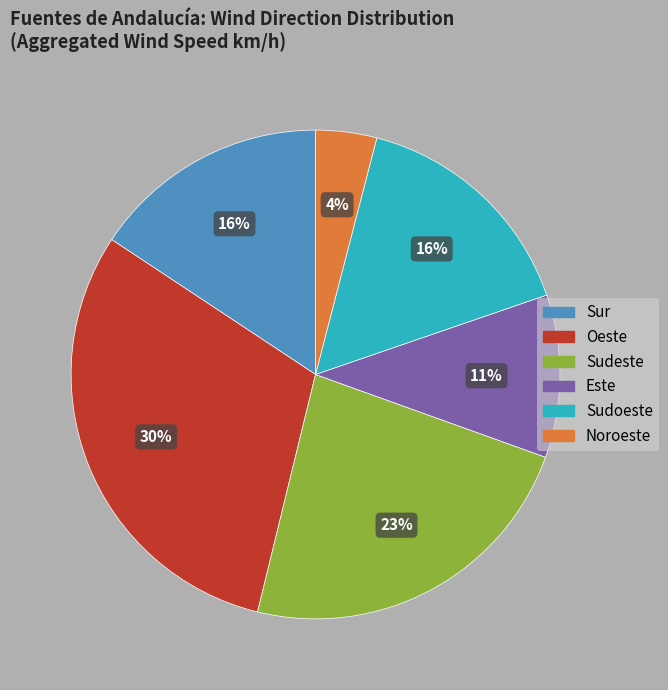

To the nearest percent, what percentage of the pie is Oeste?

30%